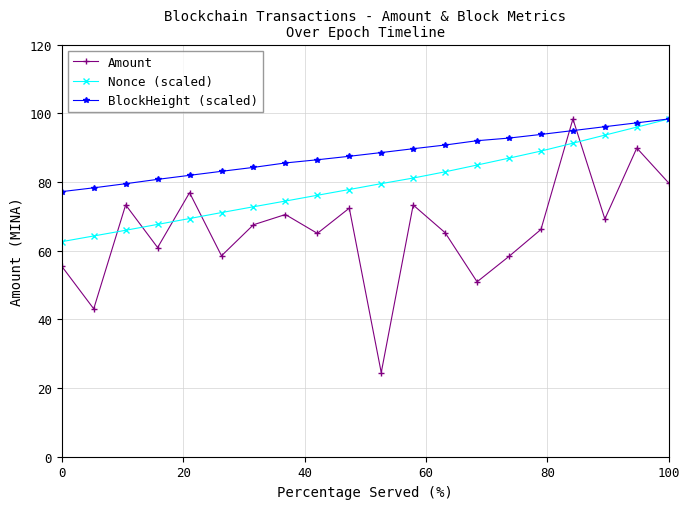

What is the difference between the second highest and minimum values in the Amount series?

65.4